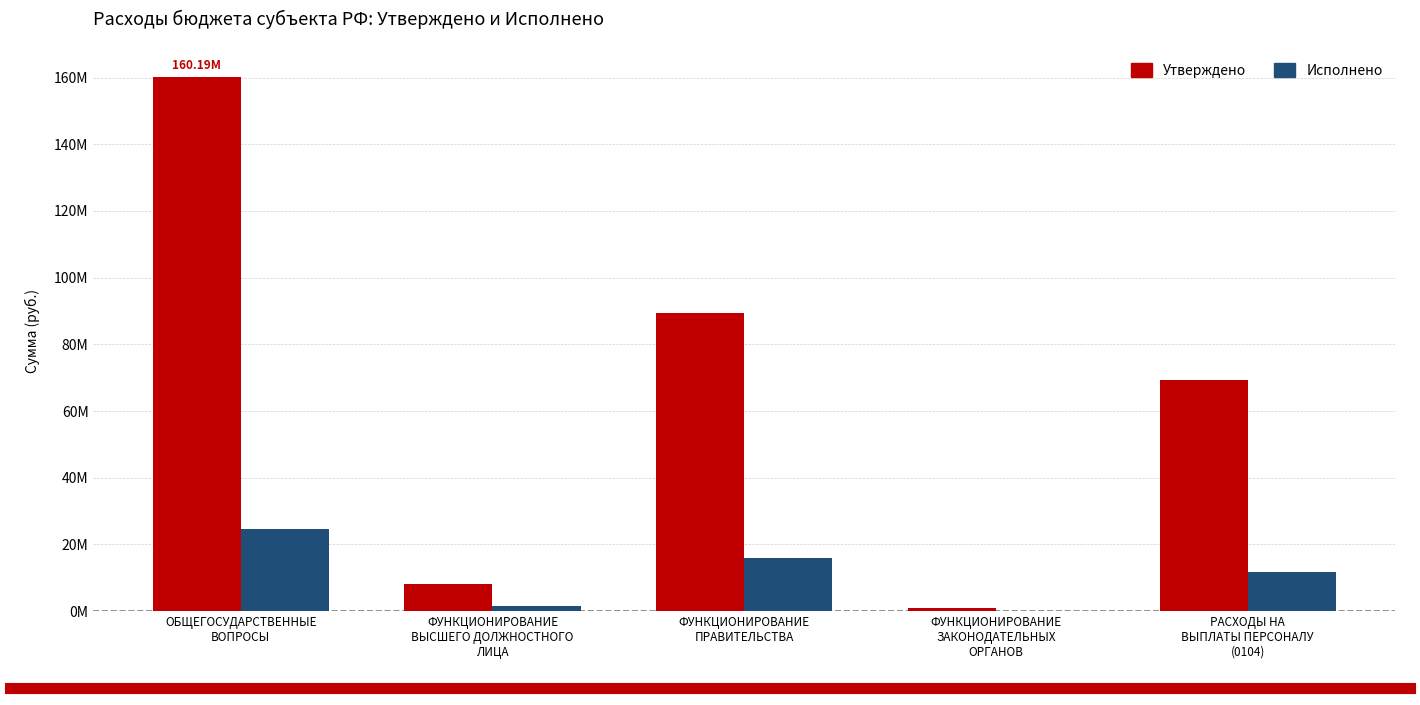

What are all the series names shown in the legend?

Утверждено, Исполнено